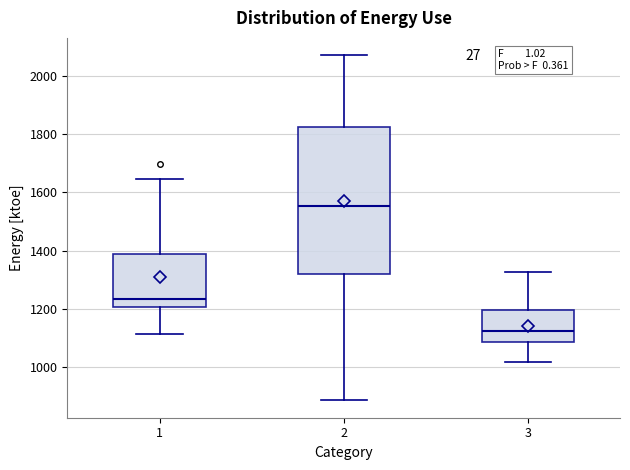

Reading left to right, read every box against the y-axis: the position of its median line, the range the box covers, and the ends of its whiskers. The values are not printed on the chart, so give them approximately, as read against the axis.

1: median 1240, box 1200 to 1380, whiskers 1120 to 1640
2: median 1560, box 1320 to 1820, whiskers 880 to 2080
3: median 1120, box 1080 to 1200, whiskers 1020 to 1320